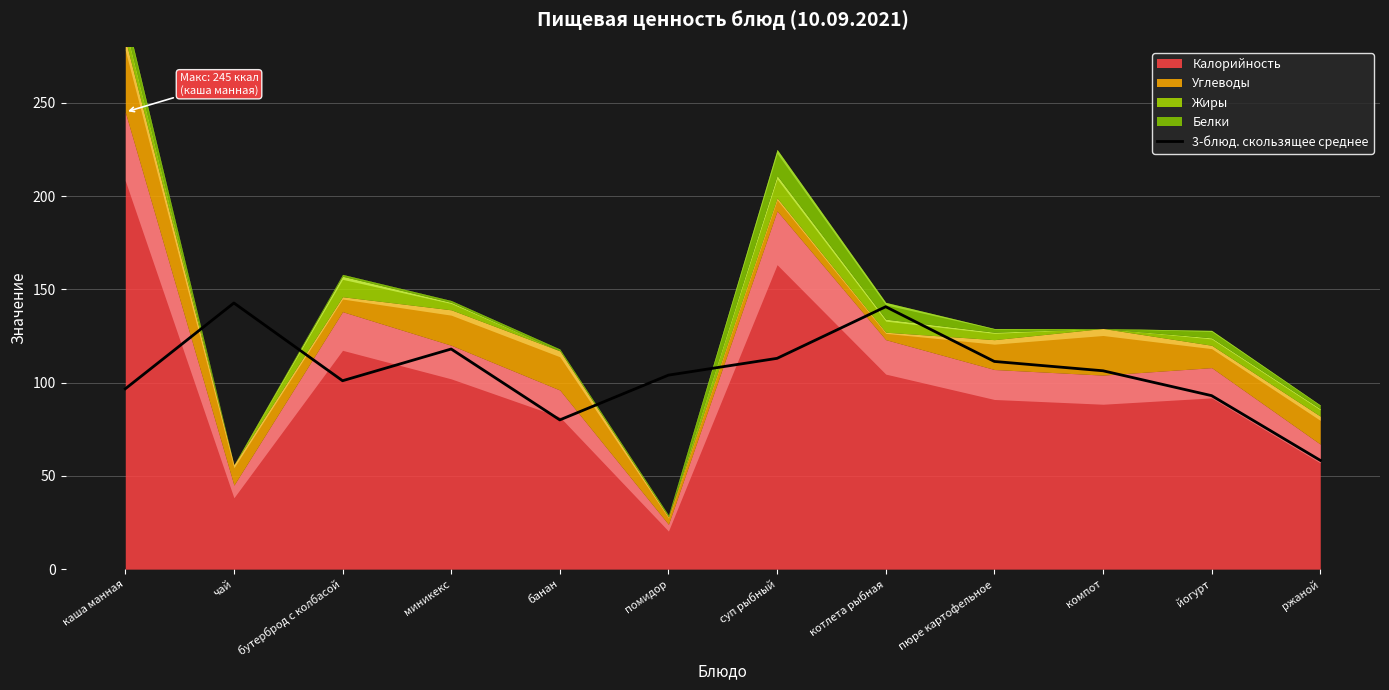

What is the maximum value for 3-блюд. скользящее среднее?

142.7